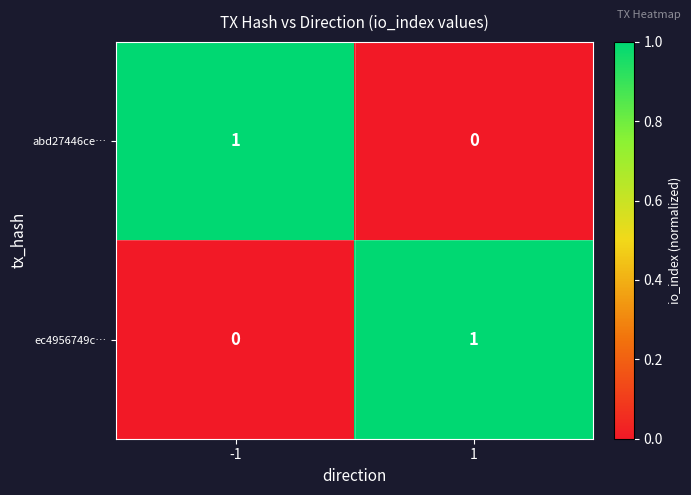

Reading right to left, transcribe all the data shown in this chart.

abd27446ce…: 1=0	-1=1
ec4956749c…: 1=1	-1=0